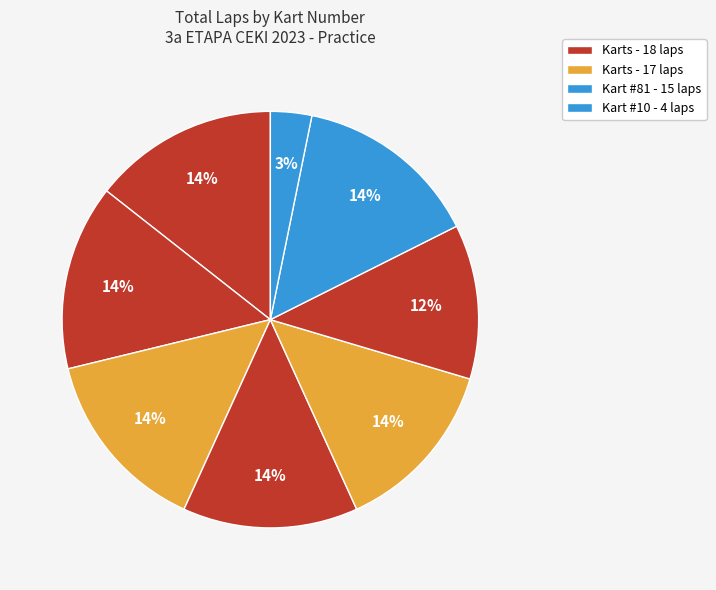

How many slices are in this pie chart?

8